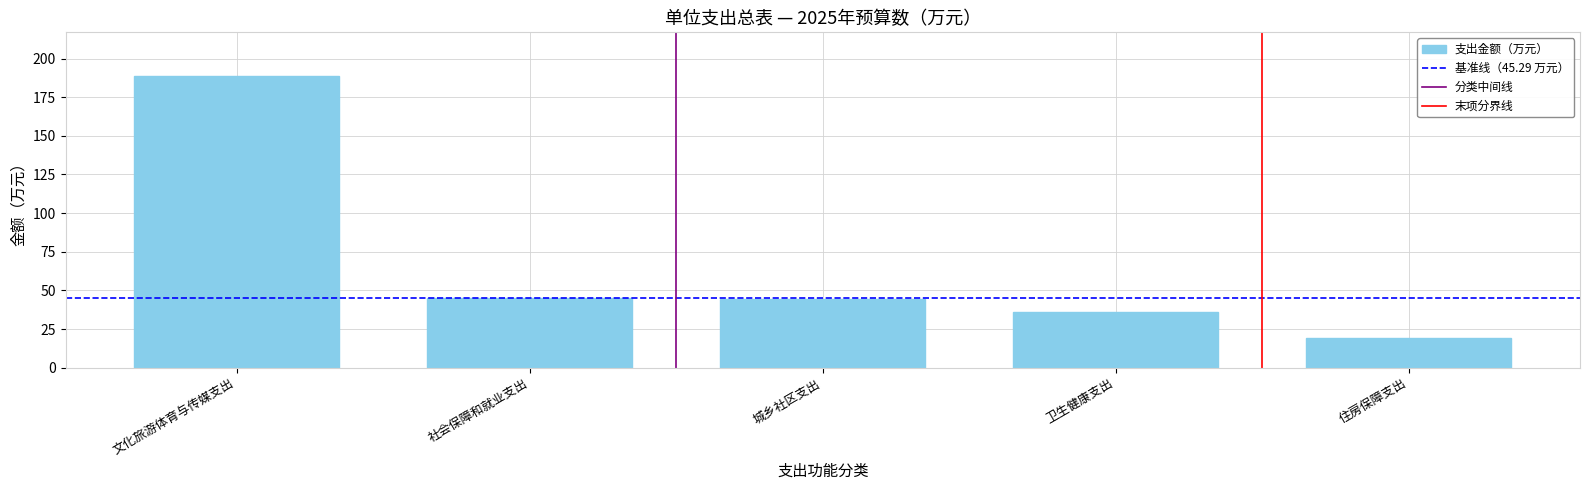

What is the change in value from 文化旅游体育与传媒支出 to 城乡社区支出?

-144.1